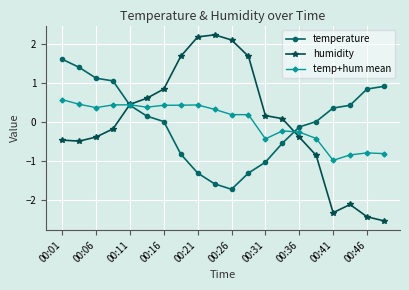

True or false: temp+hum mean has more than 1 interior local peaks.

True